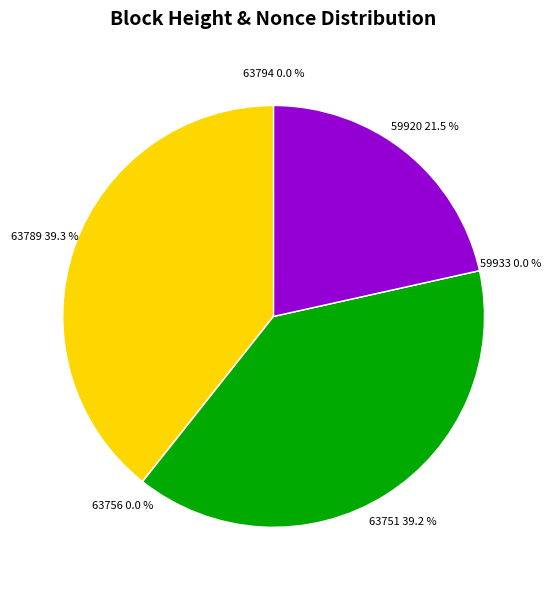

Does any single category account for the majority?

No